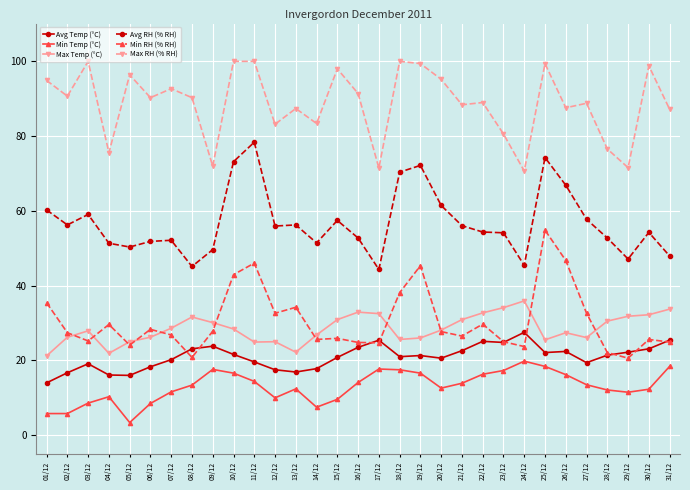

What is the label of the 9th point from the left?

09/12